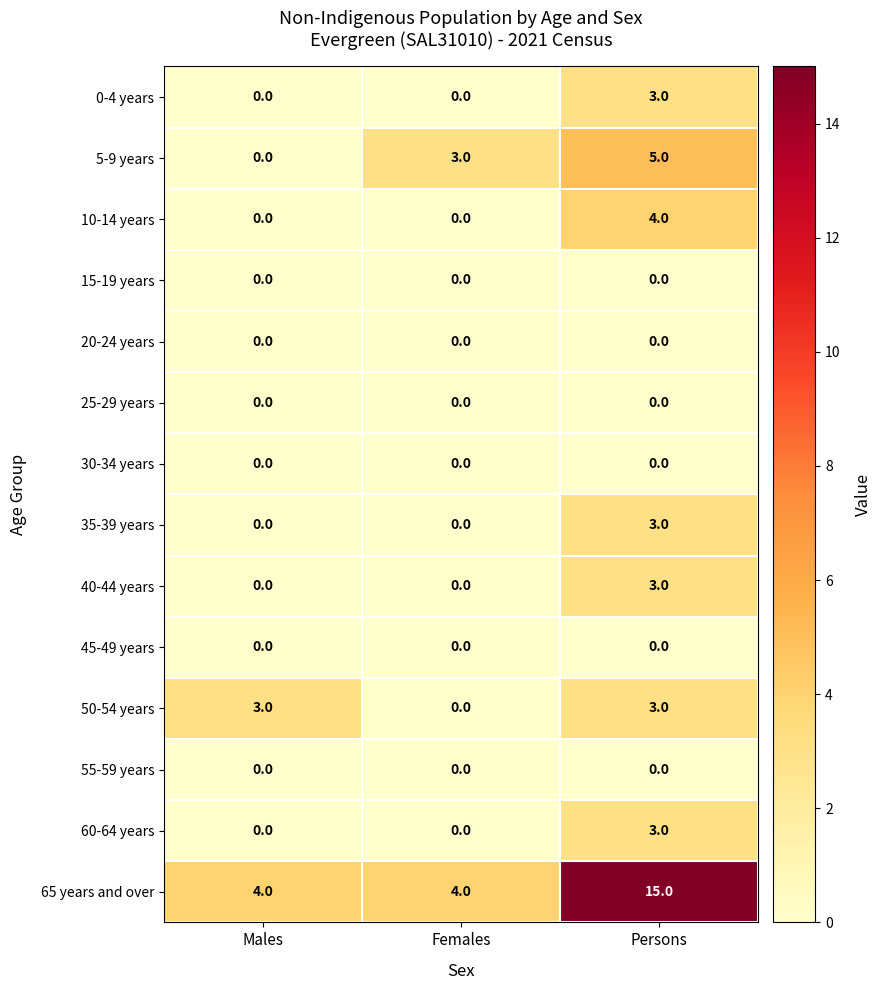

What is the greatest value displayed?

15